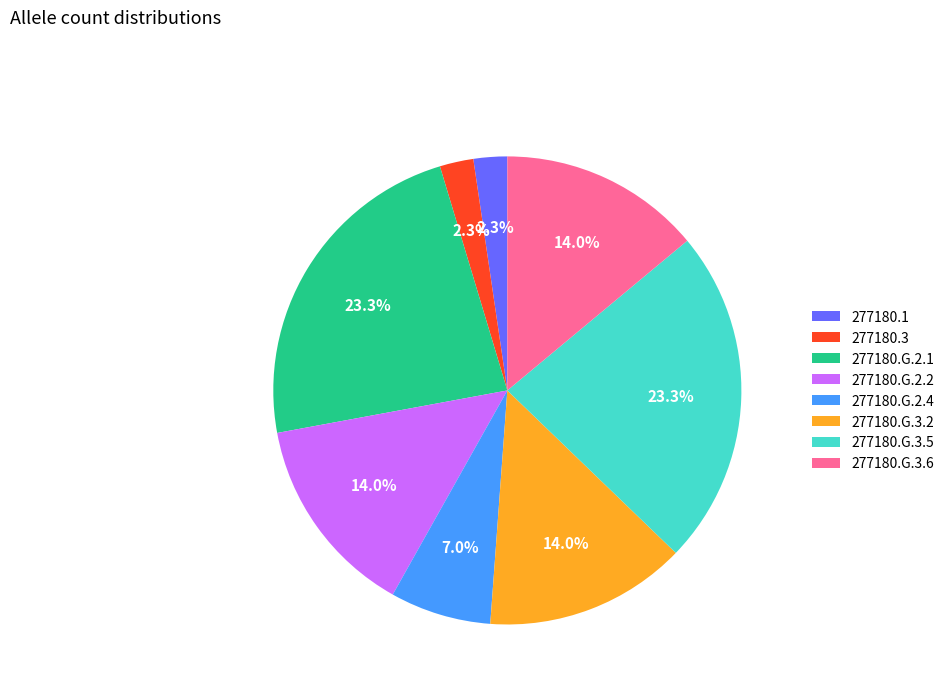

Which has a higher value, 277180.G.2.1 or 277180.G.3.2?

277180.G.2.1